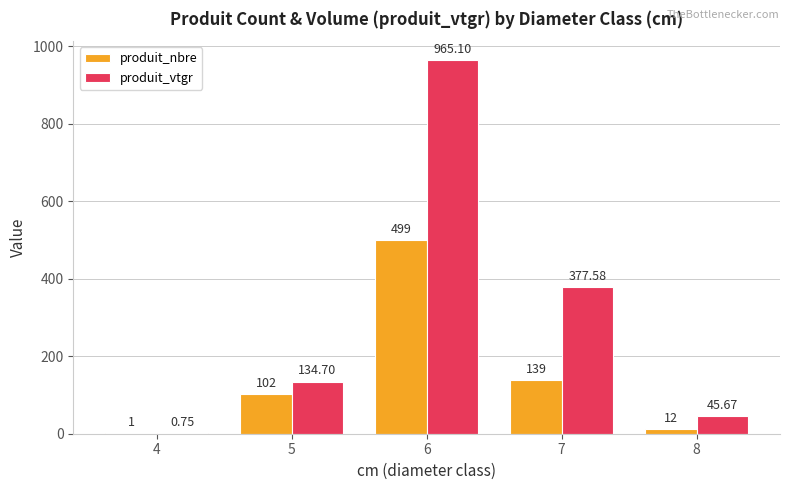

Between 6 and 7, which series saw the biggest shift?

produit_vtgr